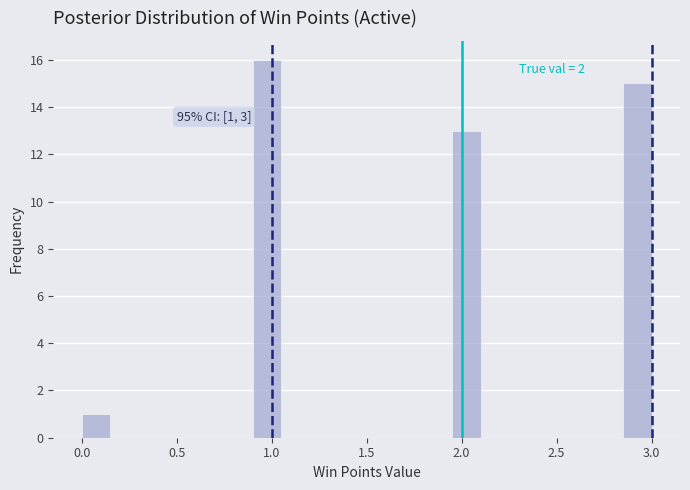

Read against the x-axis, roughly where is the centre of the tallest bar?

1.00